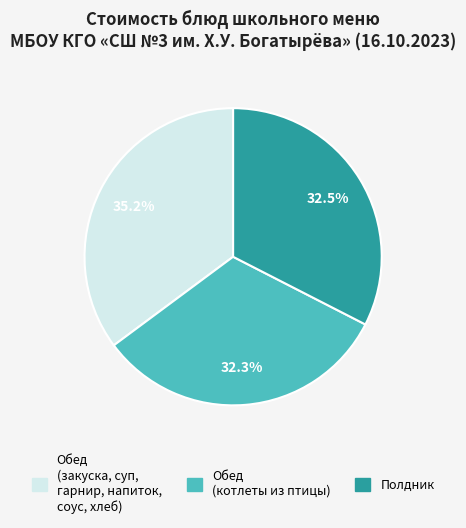

Does any single category account for the majority?

No